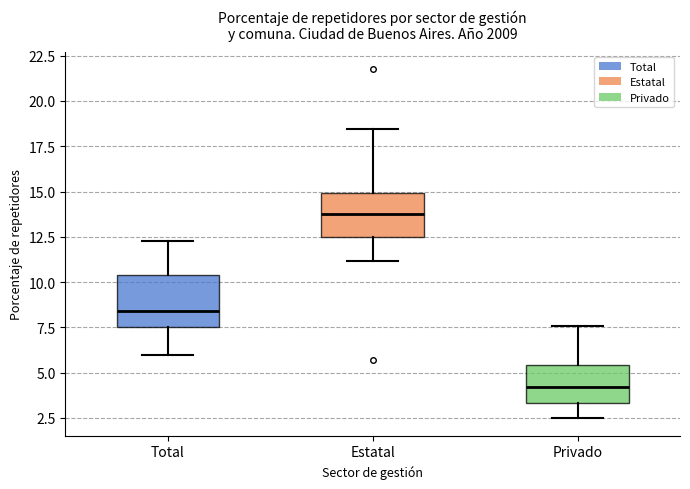

Where does the median line of the box for Total sit on the y-axis? The values are not printed on the chart, so give them approximately, as read against the axis.

8.5